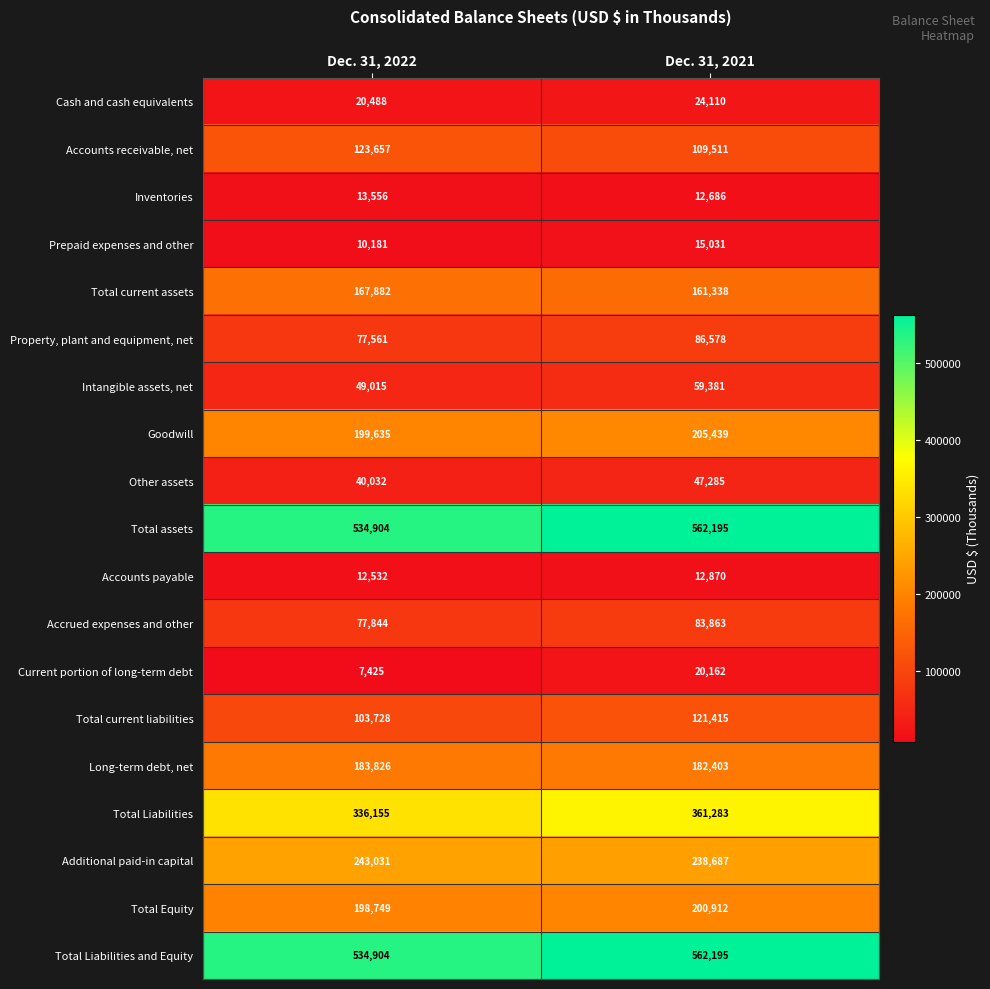

What is the difference between the maximum and minimum values in the Current portion of long-term debt series?

12737